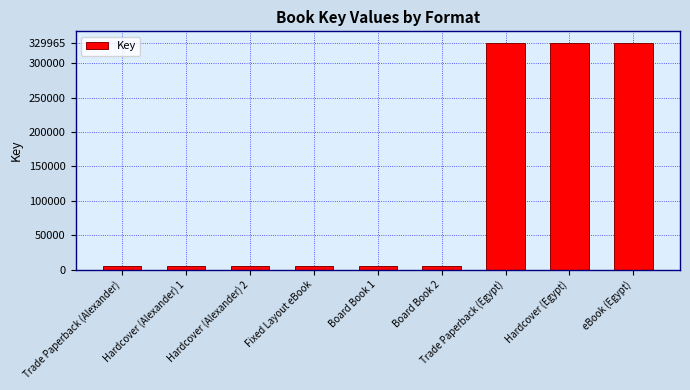

The chart shows a value of 125731 at Hardcover (Egypt). True or false?

False